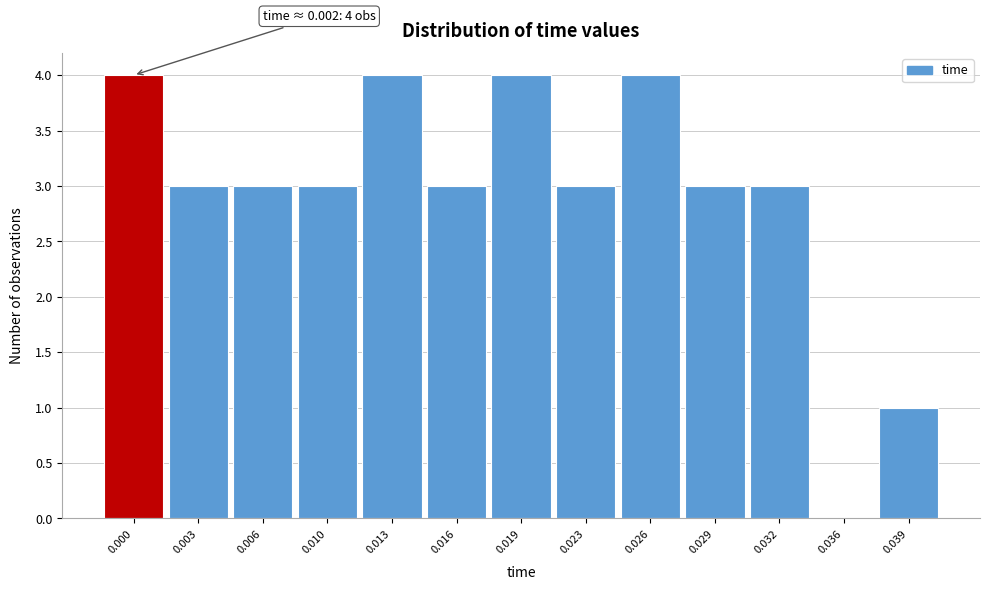

Reading right to left, transcribe all the data shown in this chart.

0.039=1	0.036=0	0.032=3	0.029=3	0.026=4	0.023=3	0.019=4	0.016=3	0.013=4	0.010=3	0.006=3	0.003=3	0.000=4